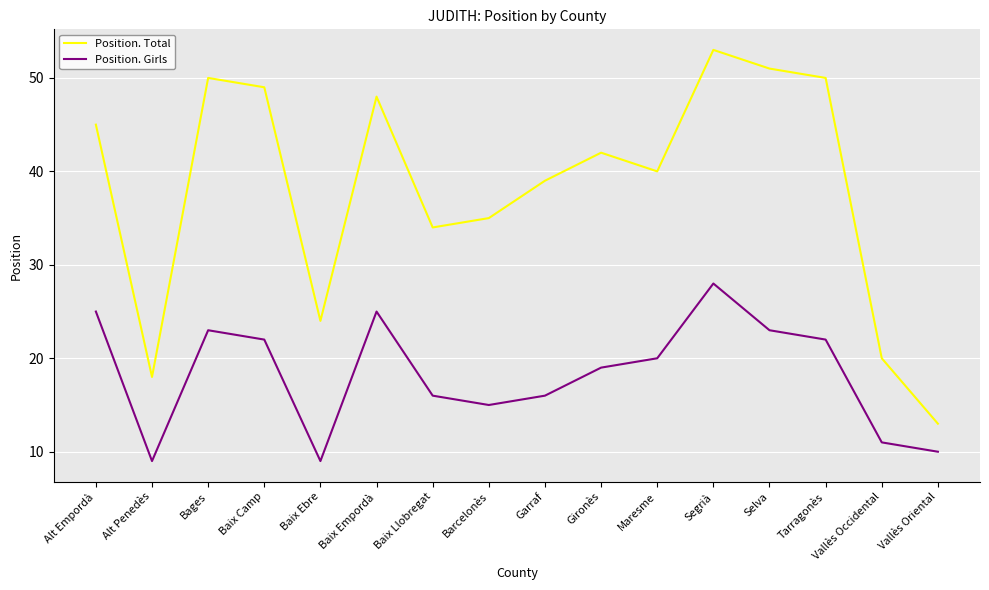

True or false: Position. Girls and Position. Total cross at least once.

False